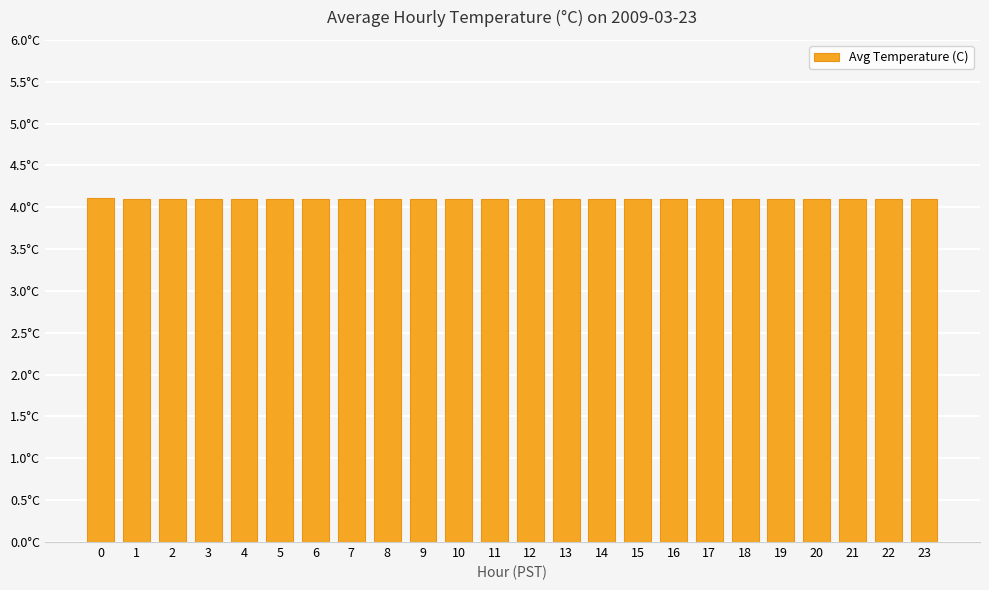

Are the bars horizontal?

No